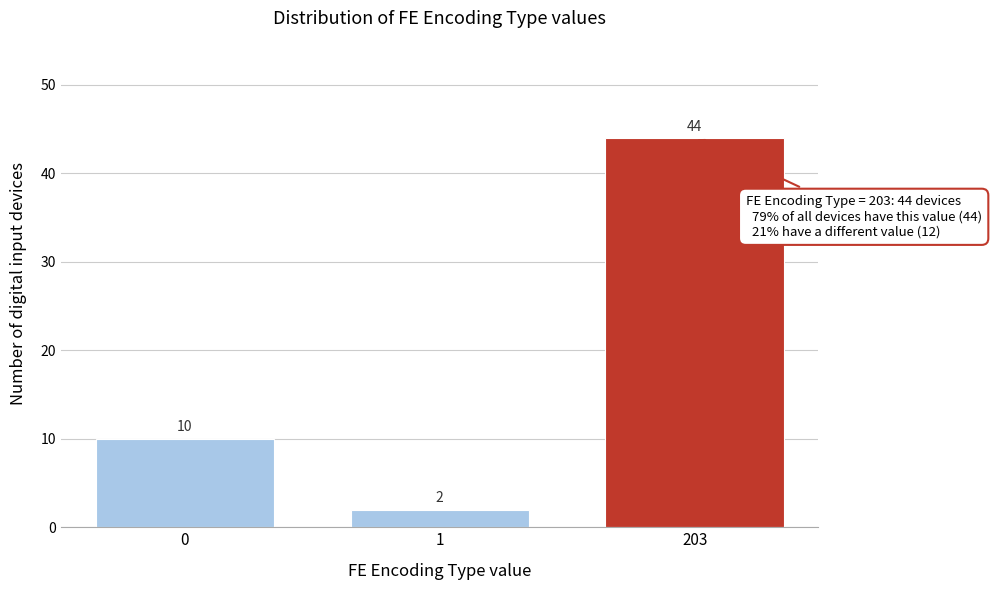

Reading right to left, list all the values displayed in this chart.

44	2	10